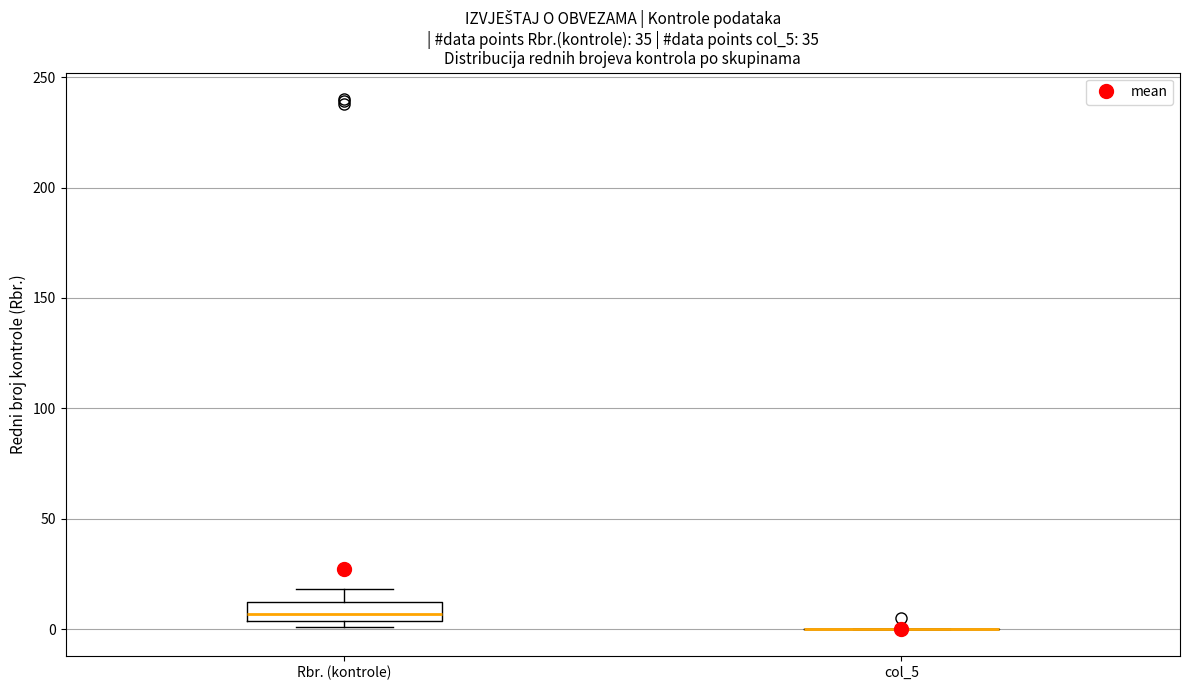

Reading left to right, read every box against the y-axis: the position of its median line, the range the box covers, and the ends of its whiskers. The values are not printed on the chart, so give them approximately, as read against the axis.

Rbr. (kontrole): median 5 (inside the box), box 5 to 15, whiskers 0 to 20
col_5: box collapsed to a line at 0, whiskers 0 to 0